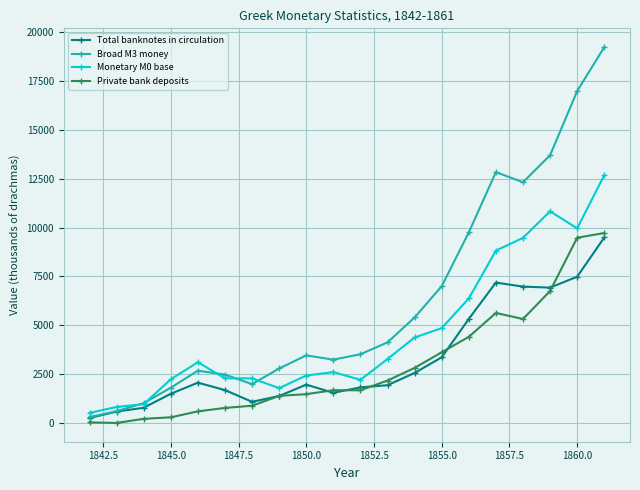

True or false: Monetary M0 base and Total banknotes in circulation intersect in this chart.

False